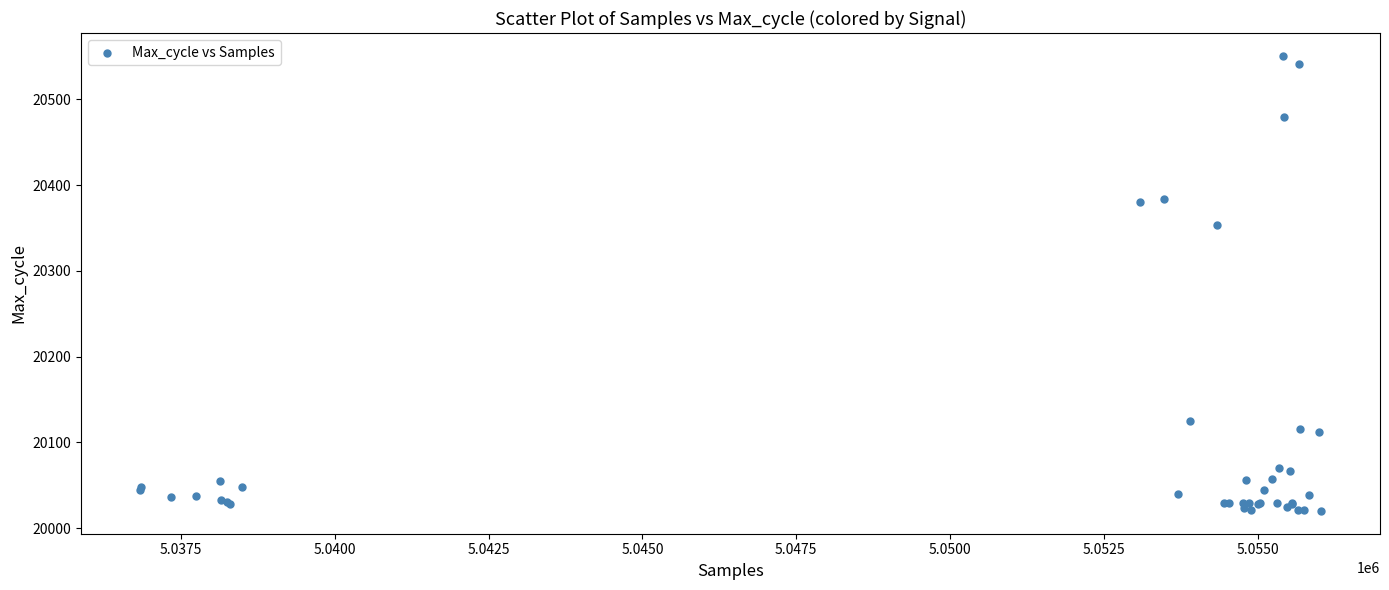

What Y value in the scatter plot is closest to 20285?

20354